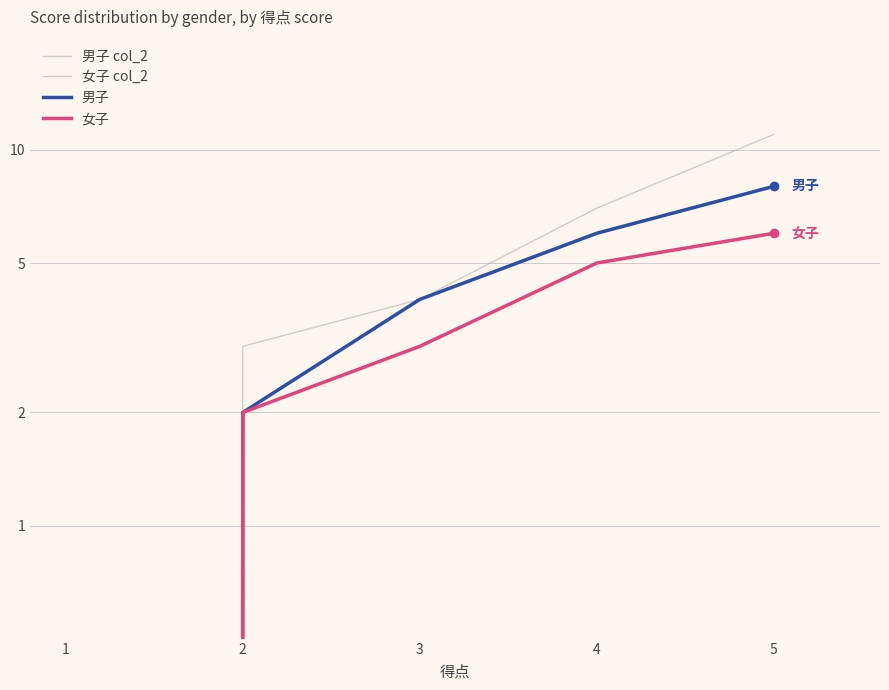

True or false: 男子 has more than 0 points higher than both neighbors.

False